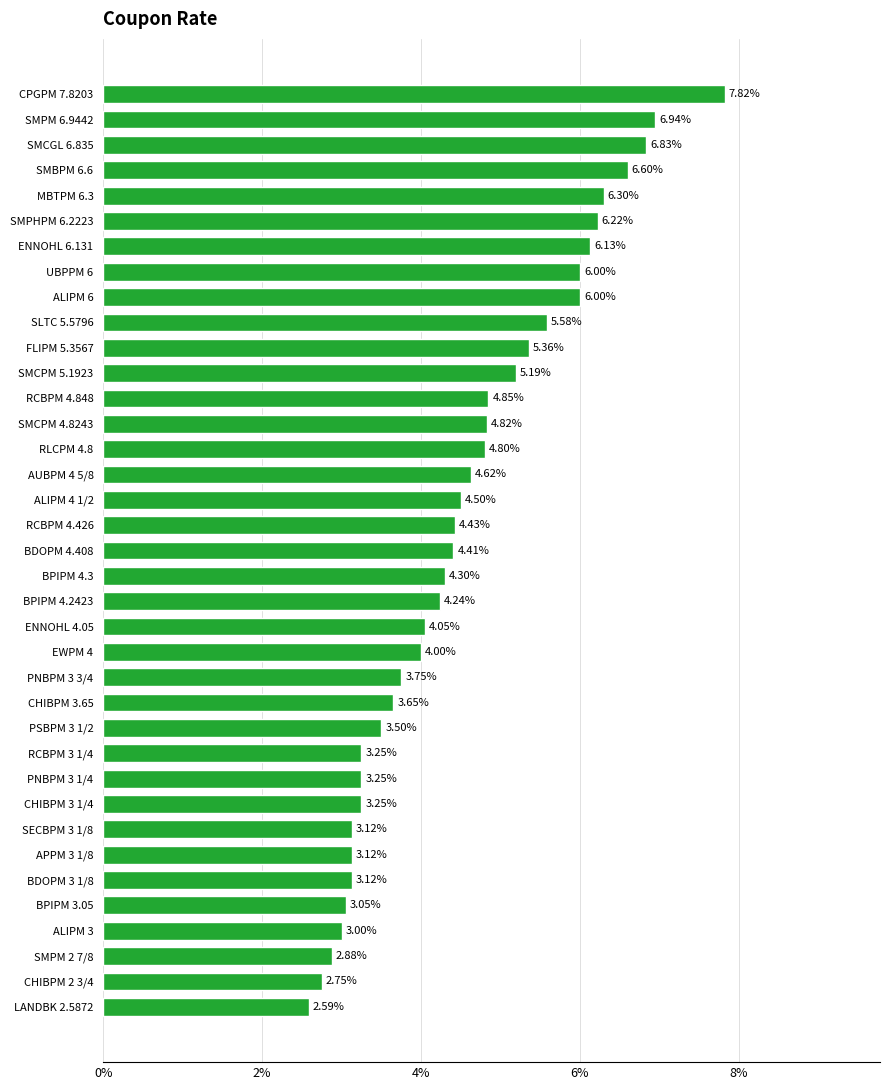

What is the sum of all values?

168.3